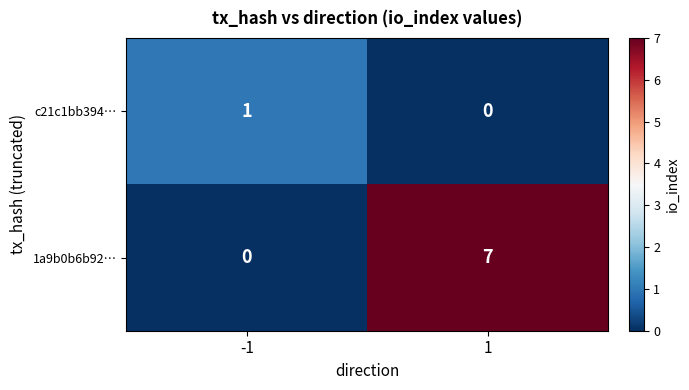

Reading left to right, what are all the values shown in this chart?

c21c1bb394…: 1	0
1a9b0b6b92…: 0	7